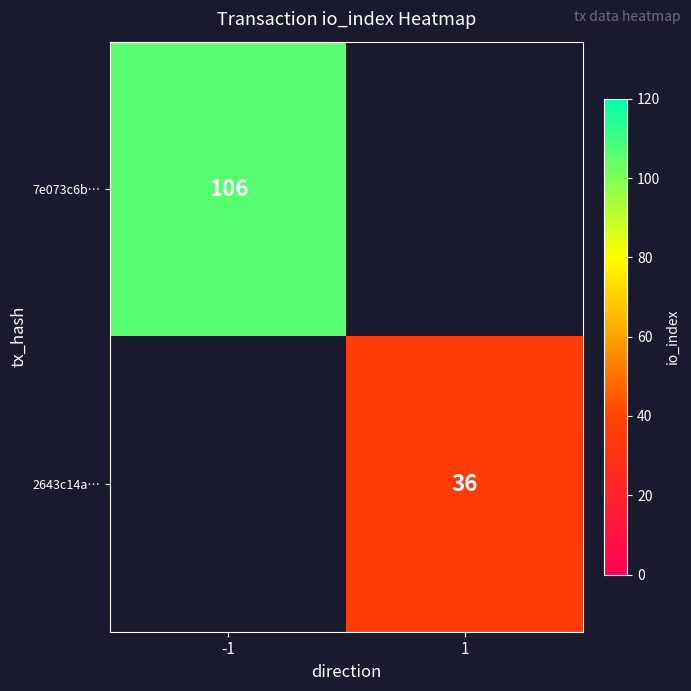

True or false: 2643c14a… has a value of 36 at 1.

True